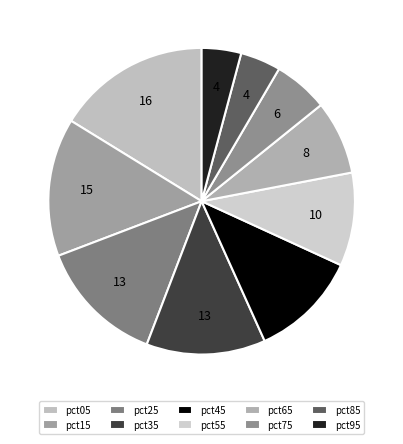

How many slices are in this pie chart?

10